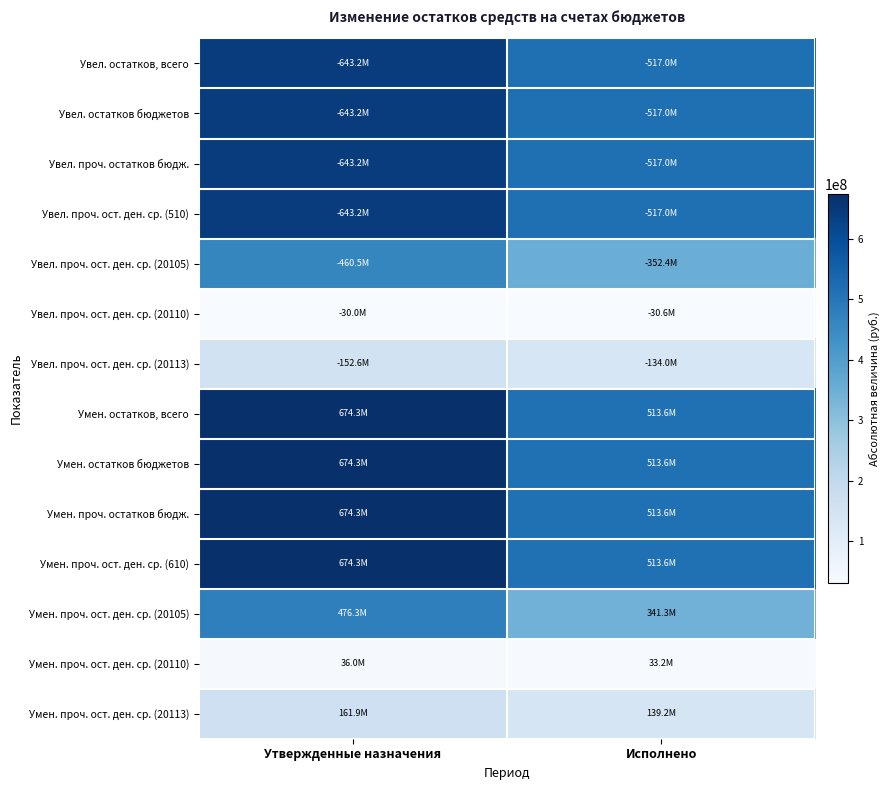

Between Исполнено and Утвержденные назначения, which is larger?

Утвержденные назначения